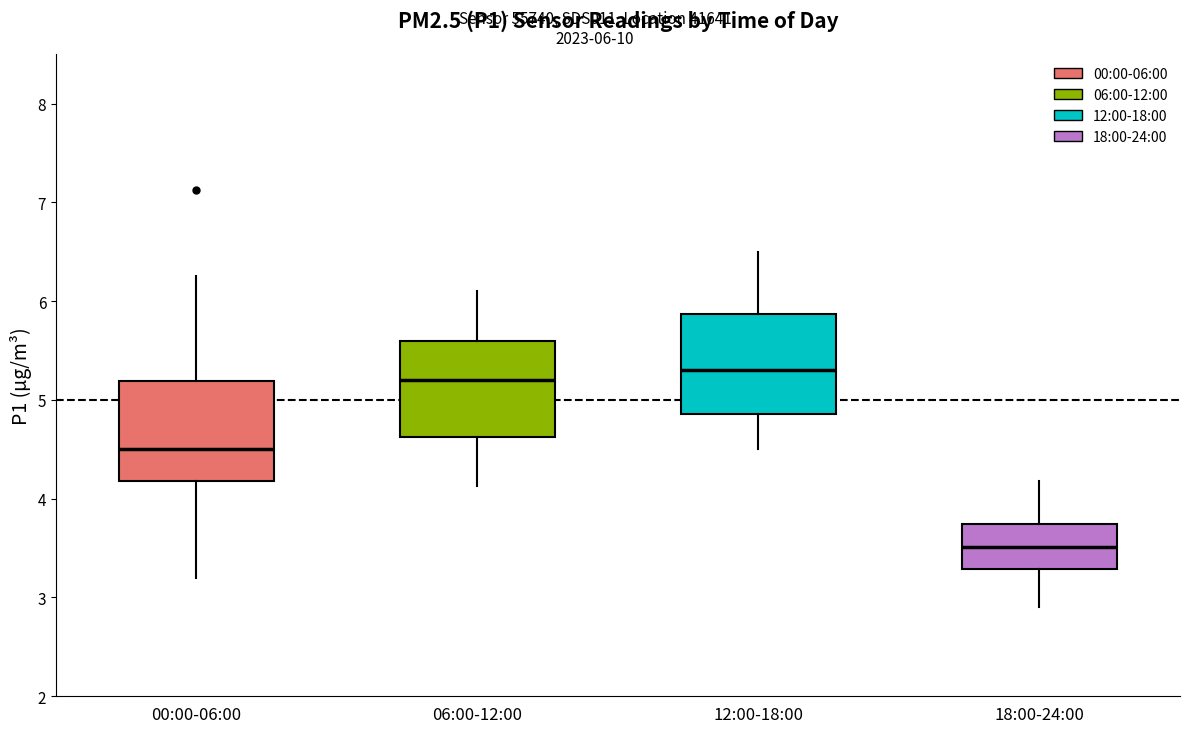

Reading left to right, transcribe this box plot: for each box, give where its median line is, the range the box spans, and where its two whiskers end, as read against the y-axis. The values are not printed on the chart, so give them approximately, as read against the axis.

00:00-06:00: median 4.5, box 4.2 to 5.2, whiskers 3.2 to 6.3
06:00-12:00: median 5.2, box 4.6 to 5.6, whiskers 4.1 to 6.1
12:00-18:00: median 5.3, box 4.9 to 5.9, whiskers 4.5 to 6.5
18:00-24:00: median 3.5, box 3.3 to 3.7, whiskers 2.9 to 4.2